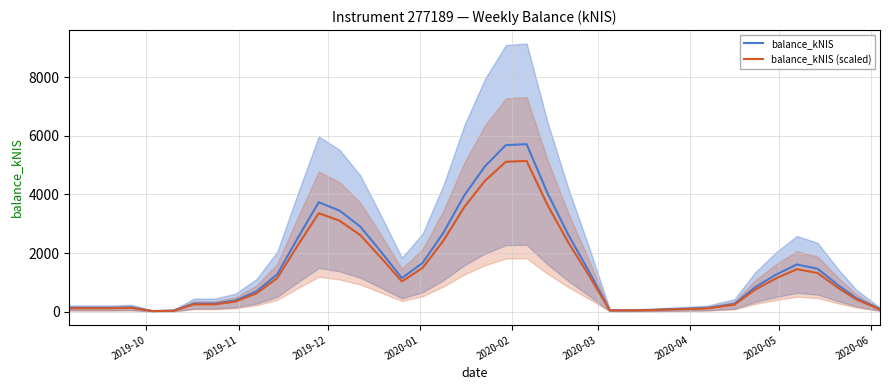

True or false: balance_kNIS (scaled) and balance_kNIS intersect in this chart.

False